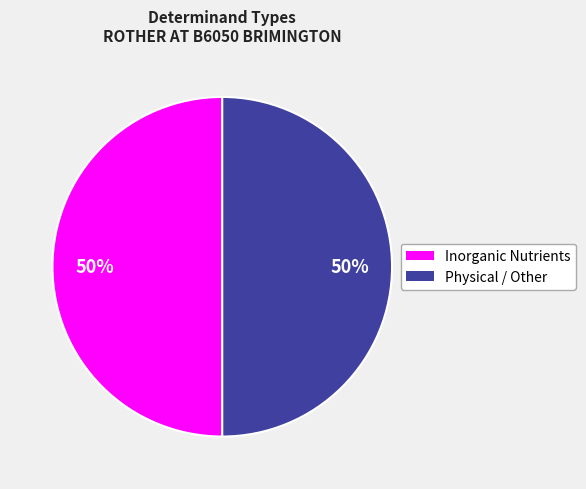

How many segments does this pie chart have?

2